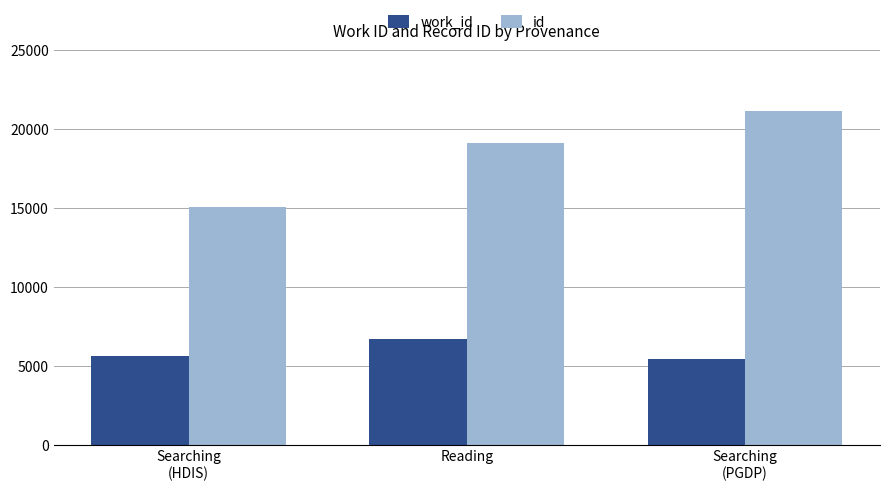

What is the label of the 2nd bar from the right?

Reading